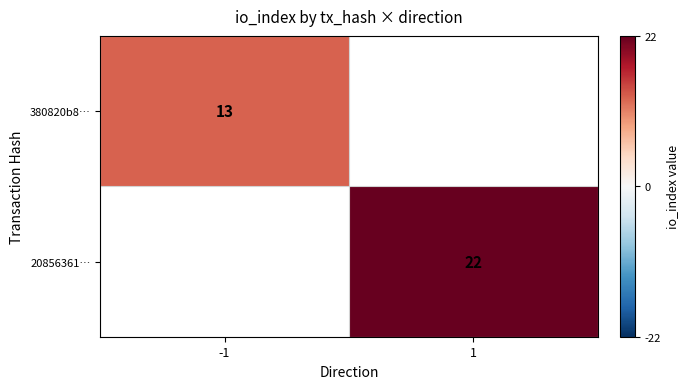

The 380820b8… series shows 17 at -1. True or false?

False